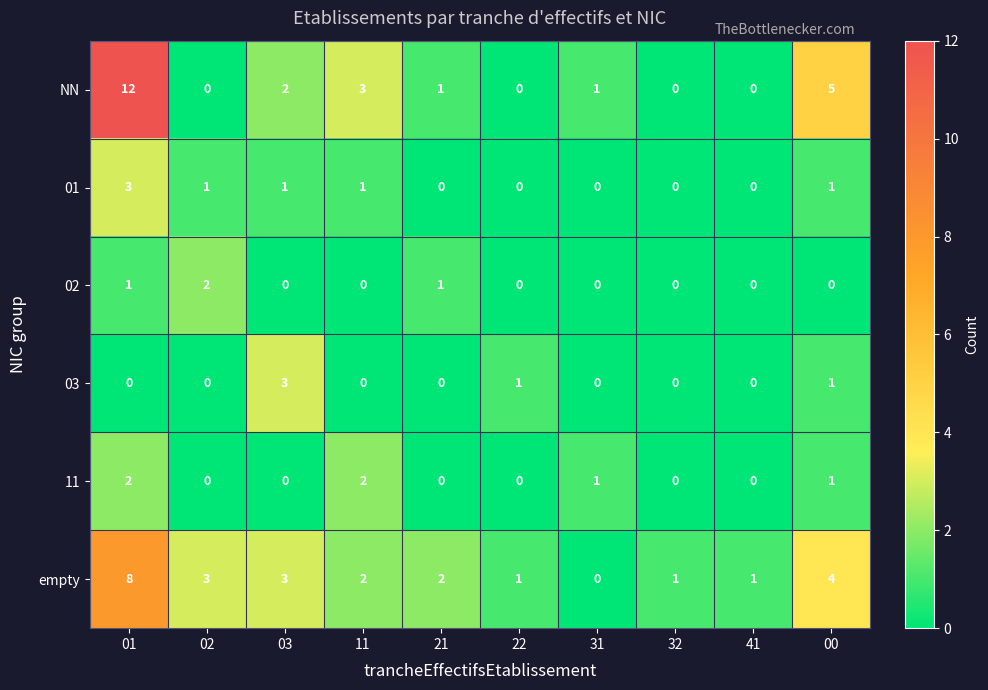

Which series has the largest range (max minus min)?

NN